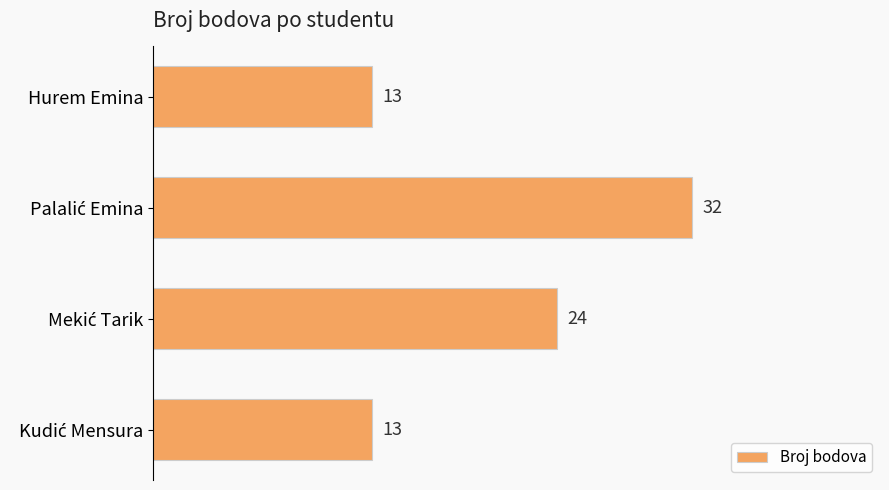

True or false: the data shows 4 at Hurem Emina.

False